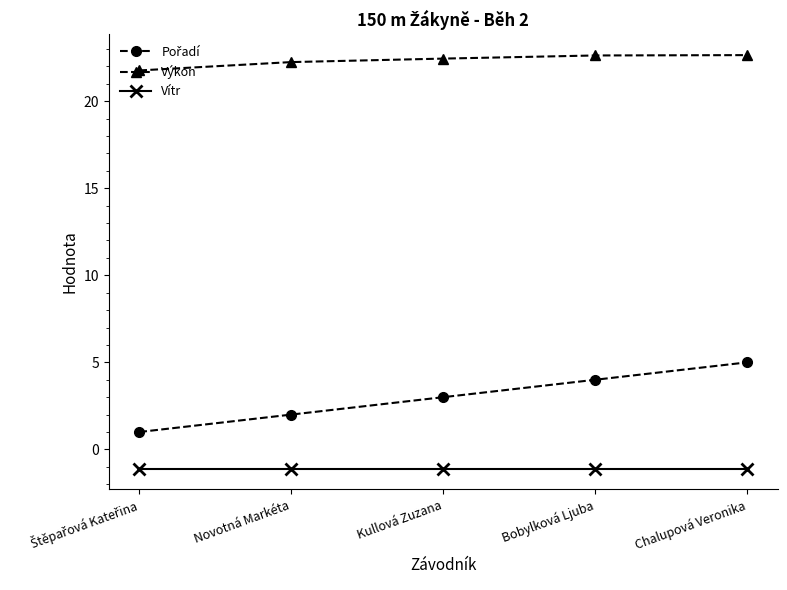

What is the label of the 2nd point from the left?

Novotná Markéta